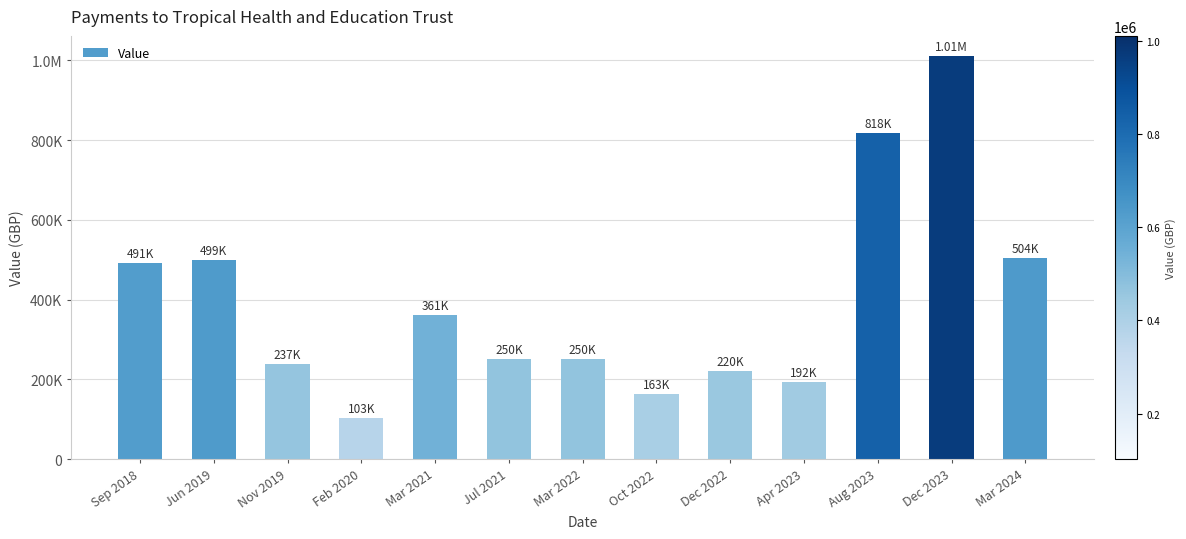

What position from the left is Jul 2021?

6